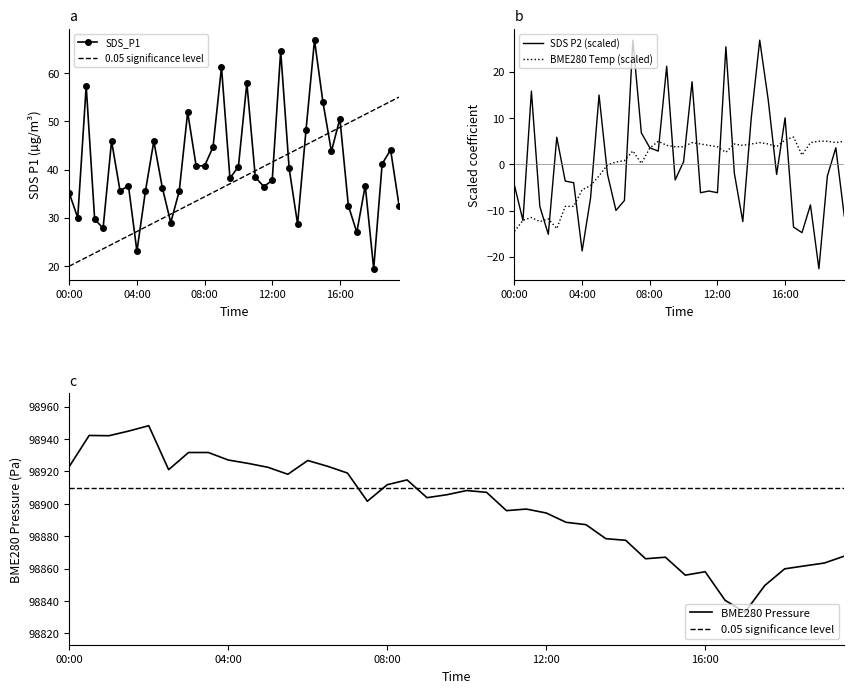

Which label corresponds to the largest value in the chart?

02:00